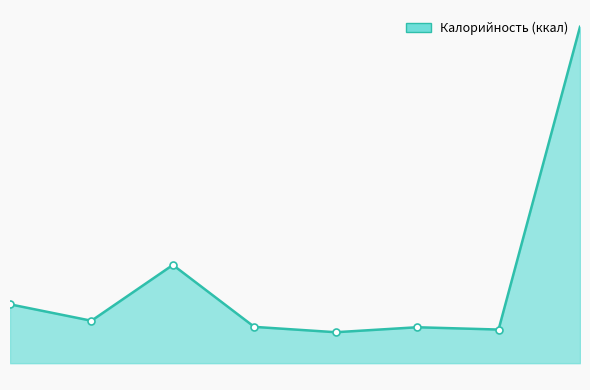

Is it true that Calories equals 184.9 at Итого за обед?

False